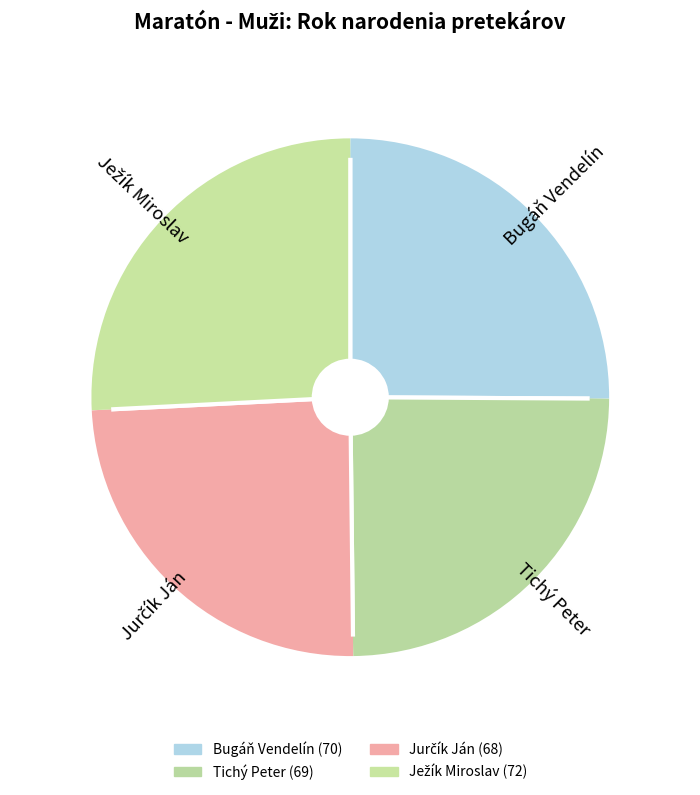

What is the smallest slice in the pie chart?

Jurčík Ján